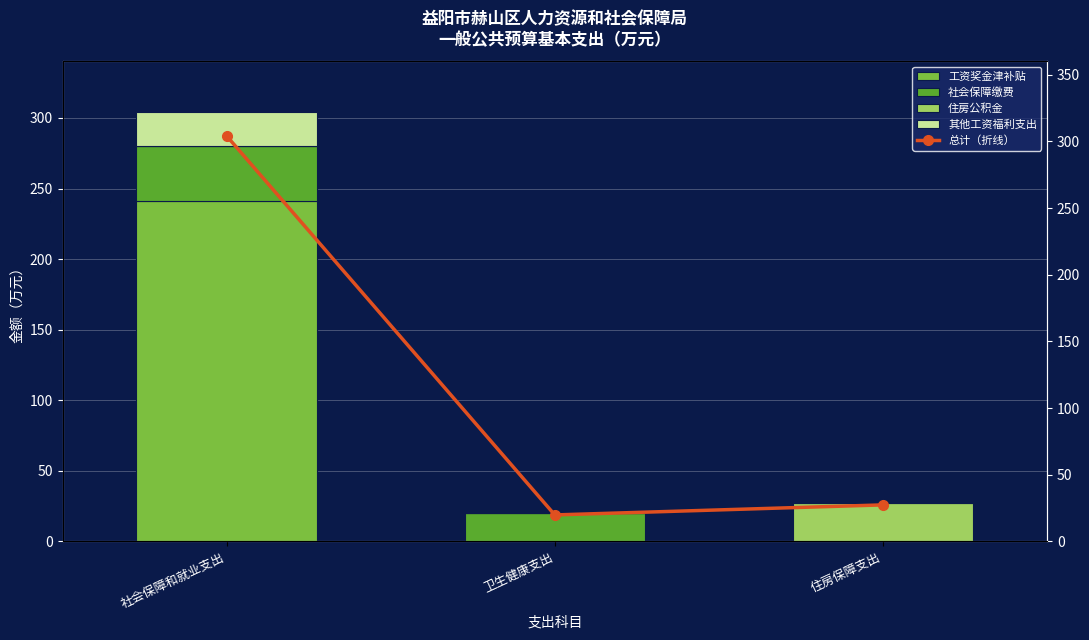

What is the label of the 3rd bar from the left?

住房保障支出